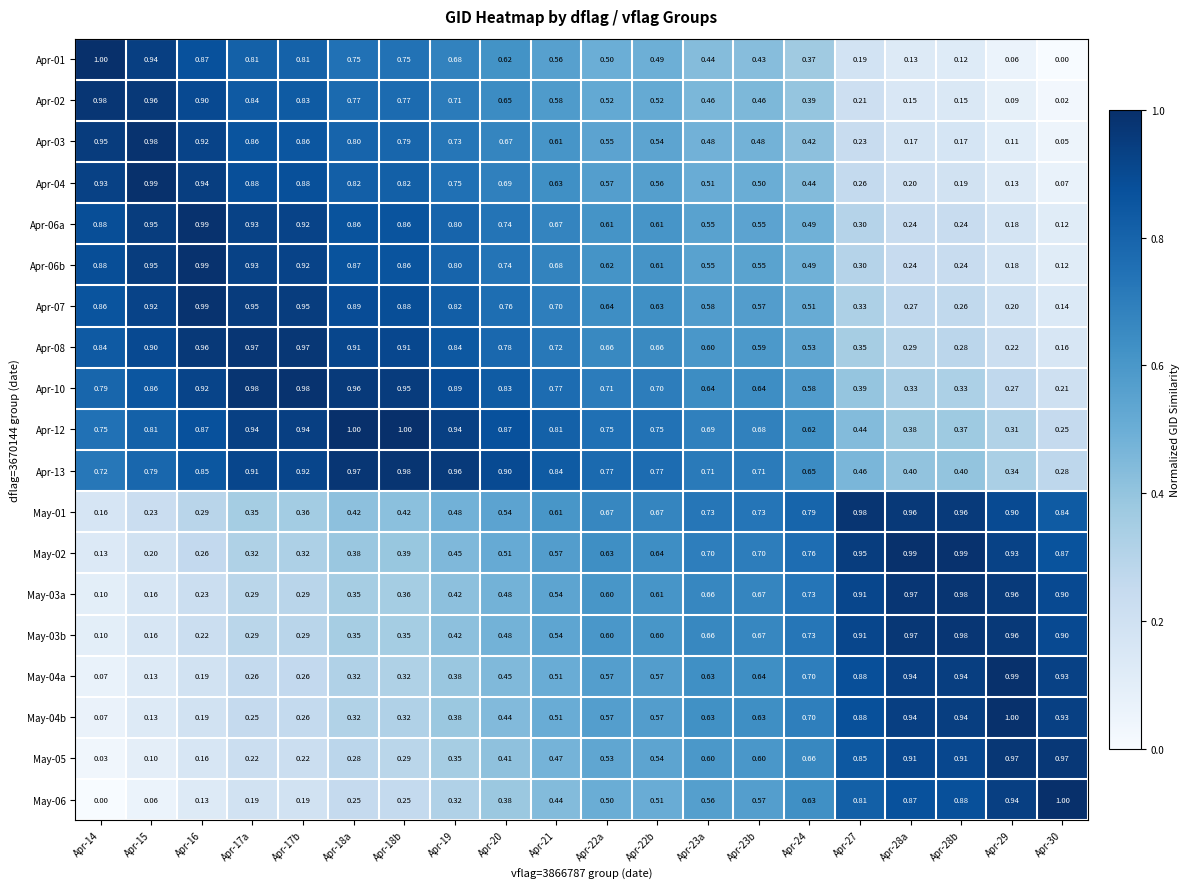

Is the value of May-06 at Apr-20 greater than the value of May-04b at Apr-28b?

No